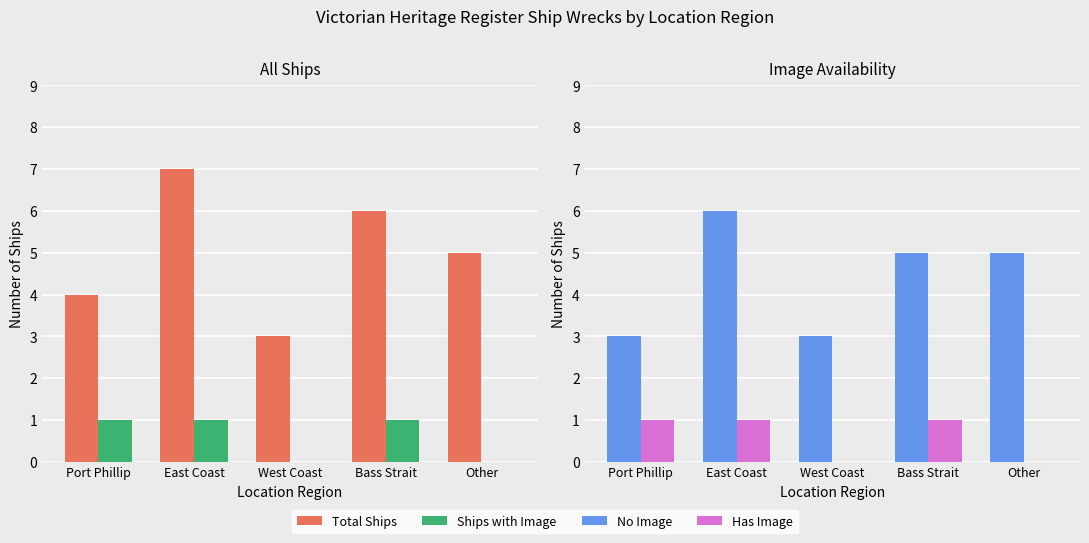

What is the label of the 4th bar from the right?

East Coast